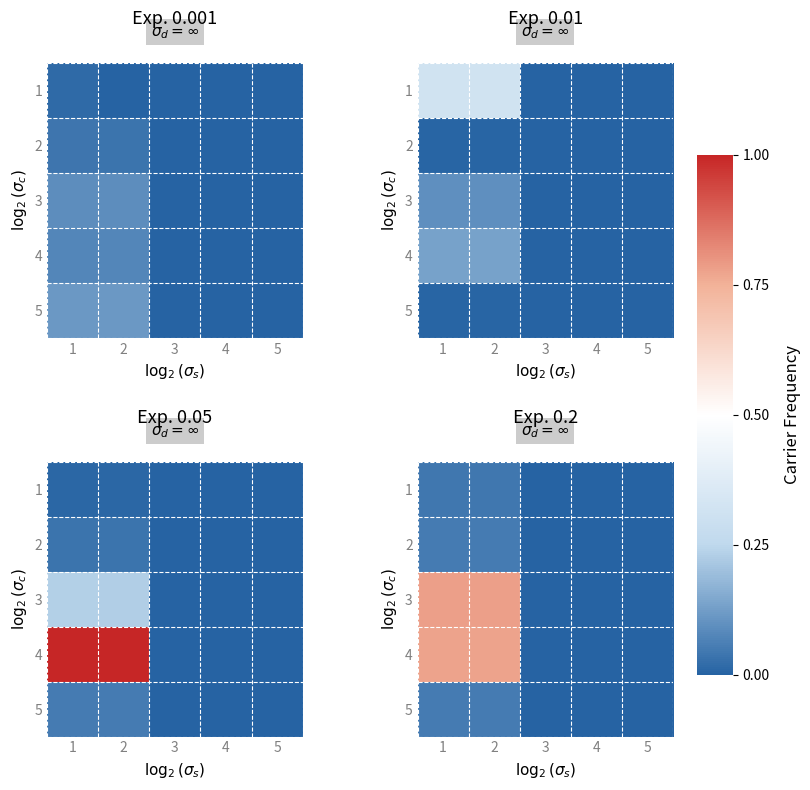

How many positive values does the 3 series have?

2